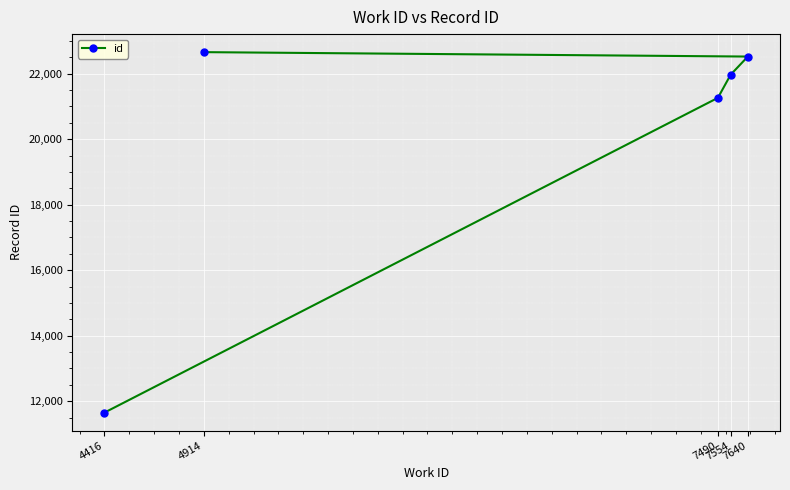

What is the change in value from 7490 to 7640?

+1261